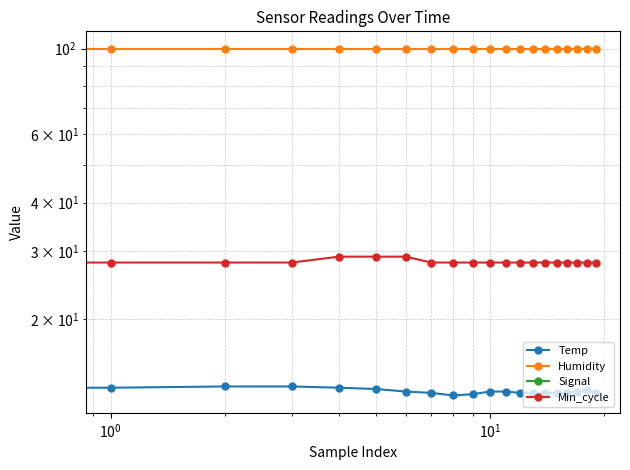

How many interior local valleys does the Signal series have?

5